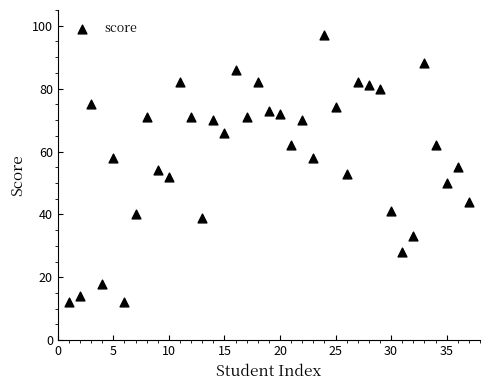

What is the range of Y values (max minus min)?

85